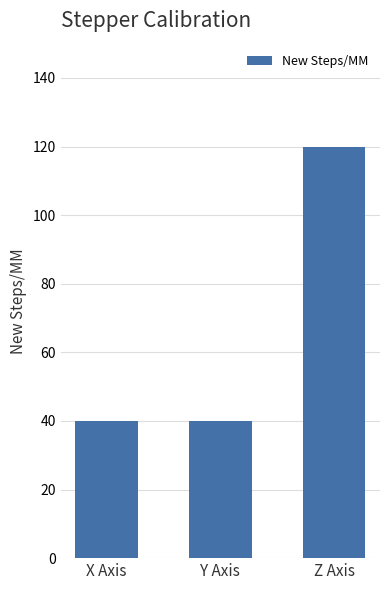

The chart shows a value of 160 at Z Axis. True or false?

False